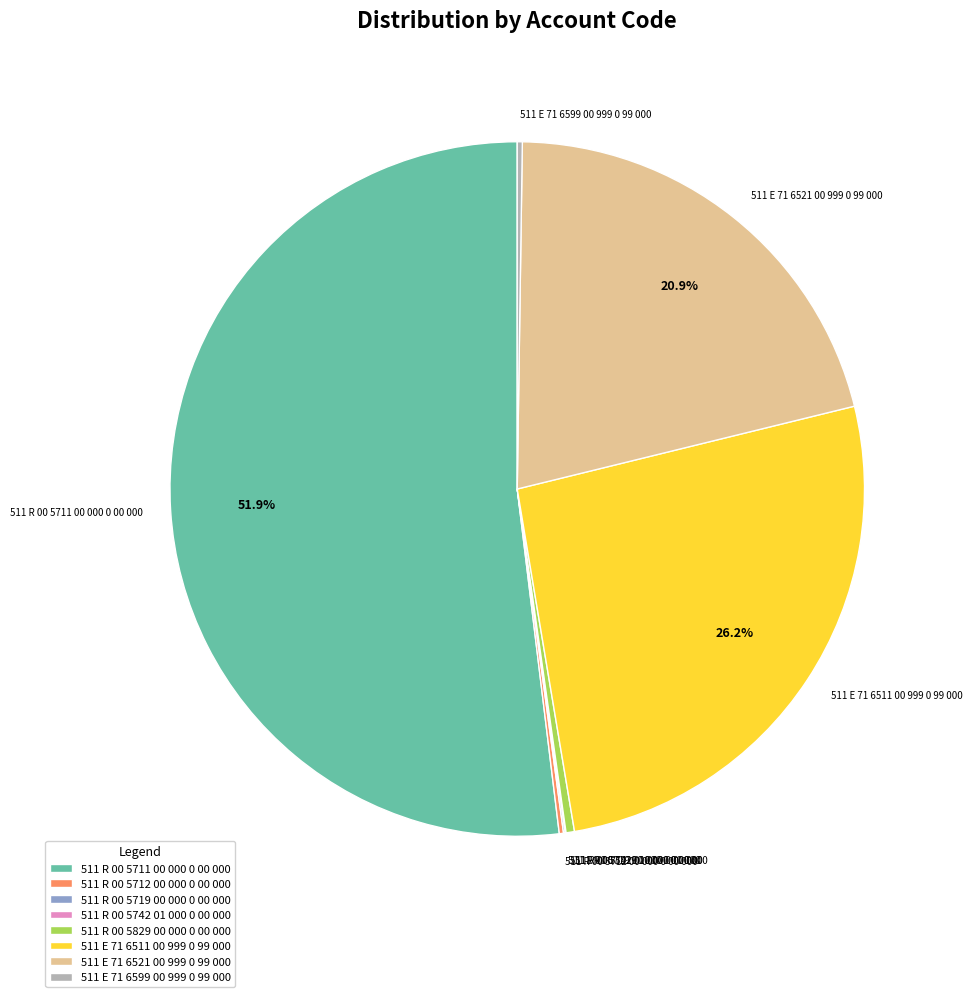

Is there a majority slice in this chart?

Yes